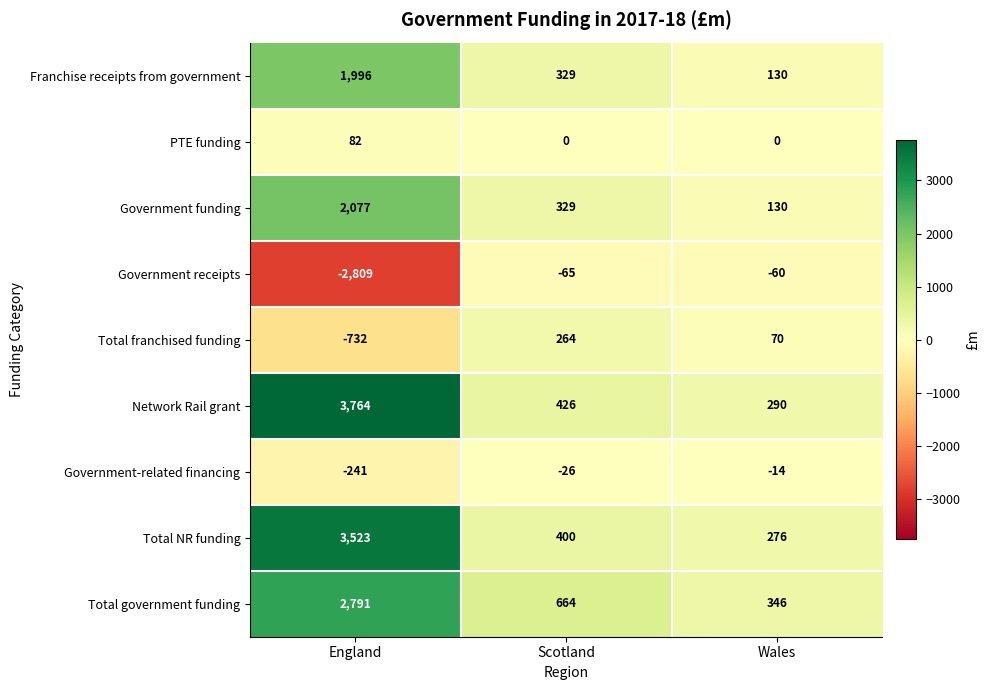

Which series has the largest total across all categories?

Network Rail grant